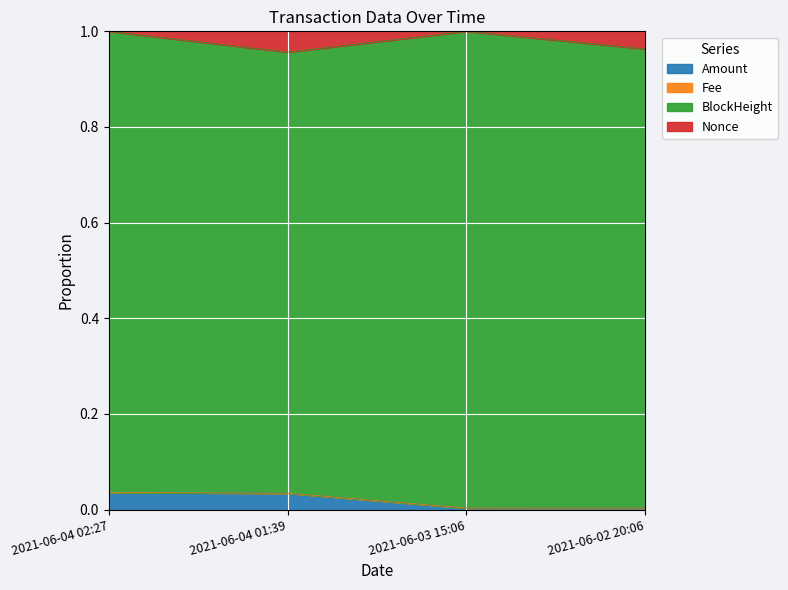

The Amount series shows 0.0 at 2021-06-03 15:06. True or false?

True